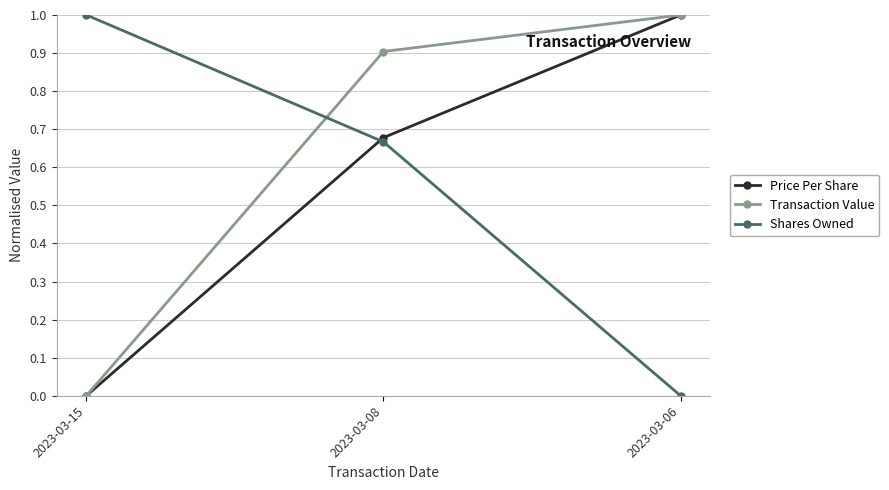

Is the value of Price Per Share at 2023-03-15 greater than the value of Shares Owned at 2023-03-08?

No